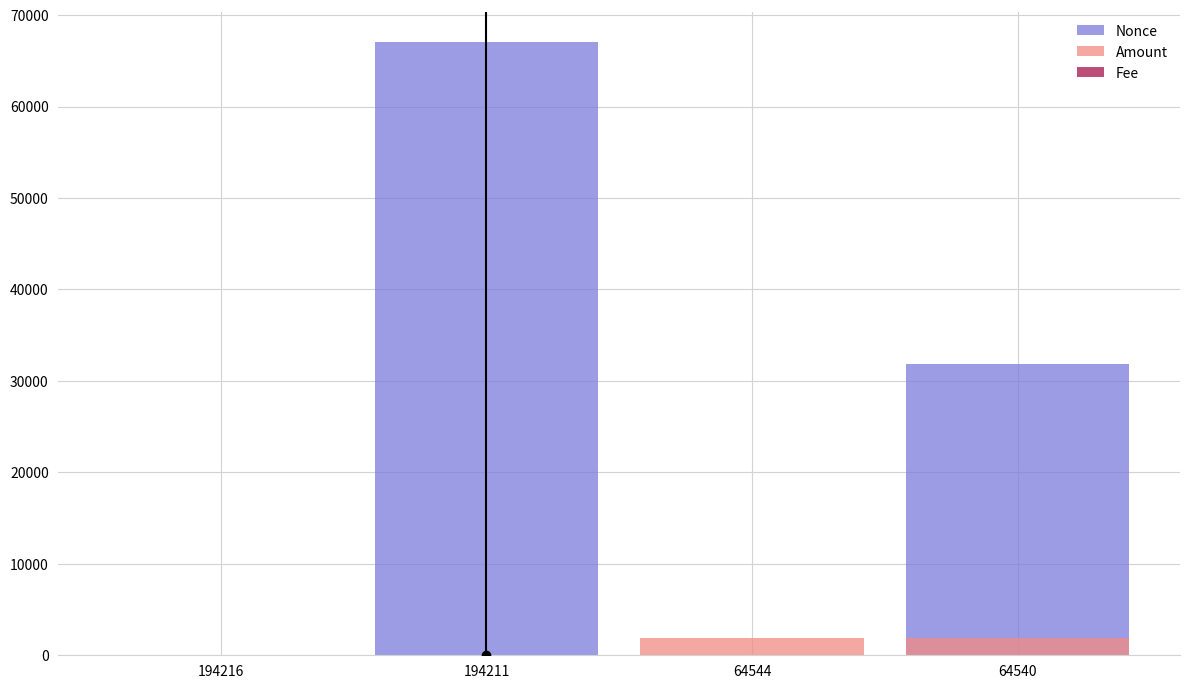

Which series changed the most between 194211 and 64540?

Nonce